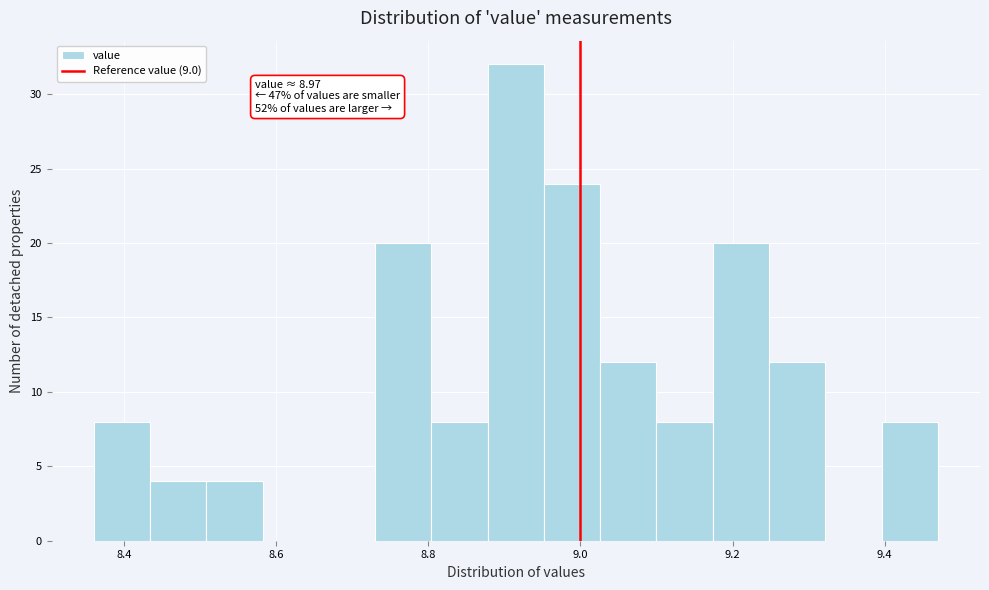

Around what value on the x-axis is the tallest bar? Give the approximate position of its centre, as read against the axis.

8.92